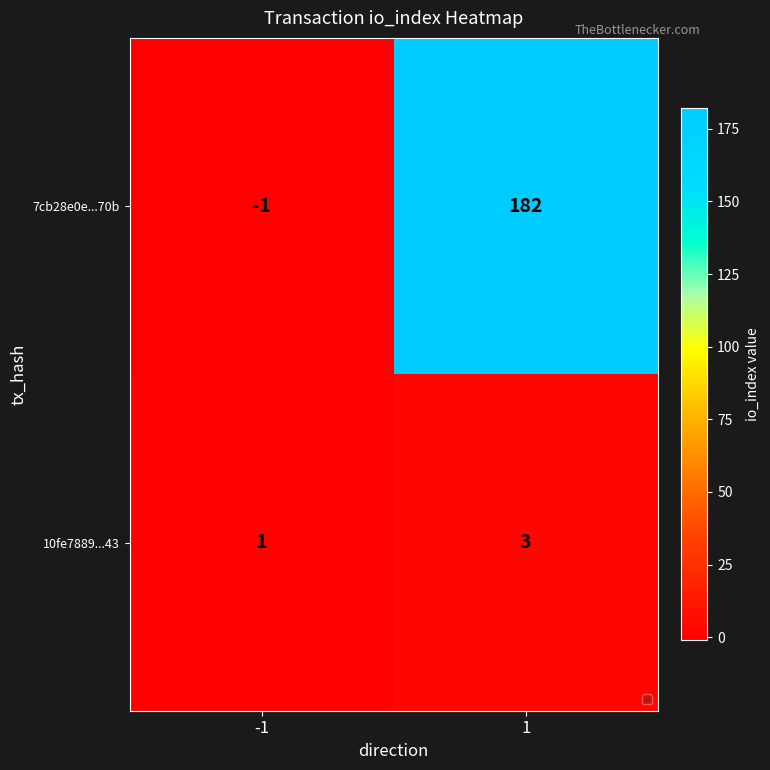

True or false: 7cb28e0e...70b has a value of -1 at -1.

True